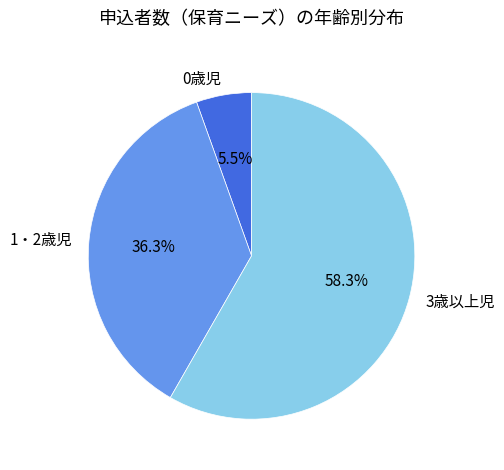

Between 3歳以上児 and 1・2歳児, which is larger?

3歳以上児